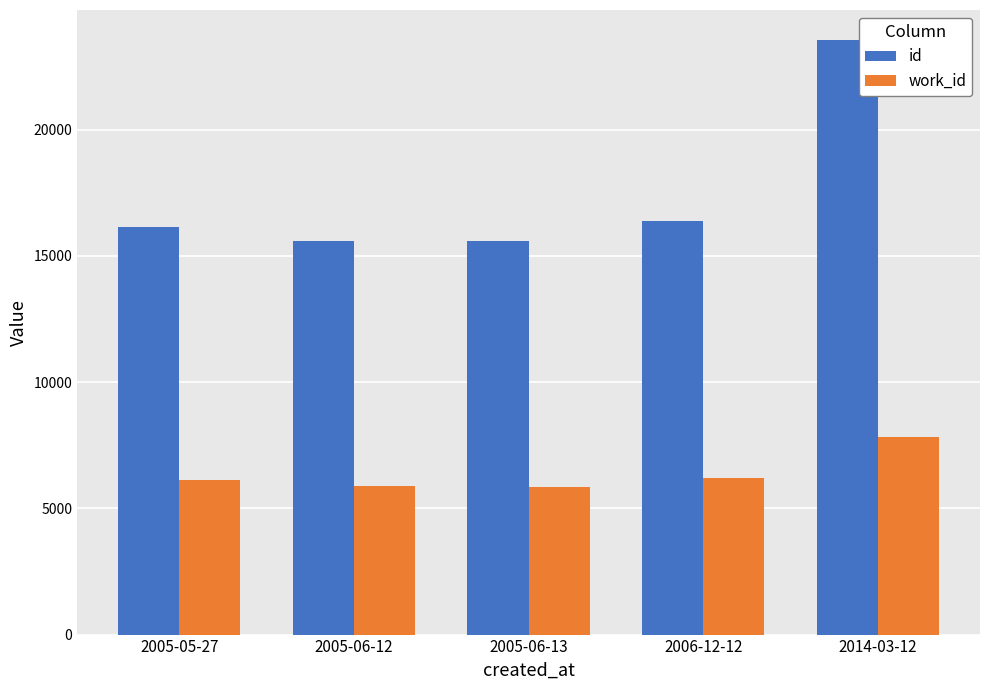

How many bars are there in total?

10